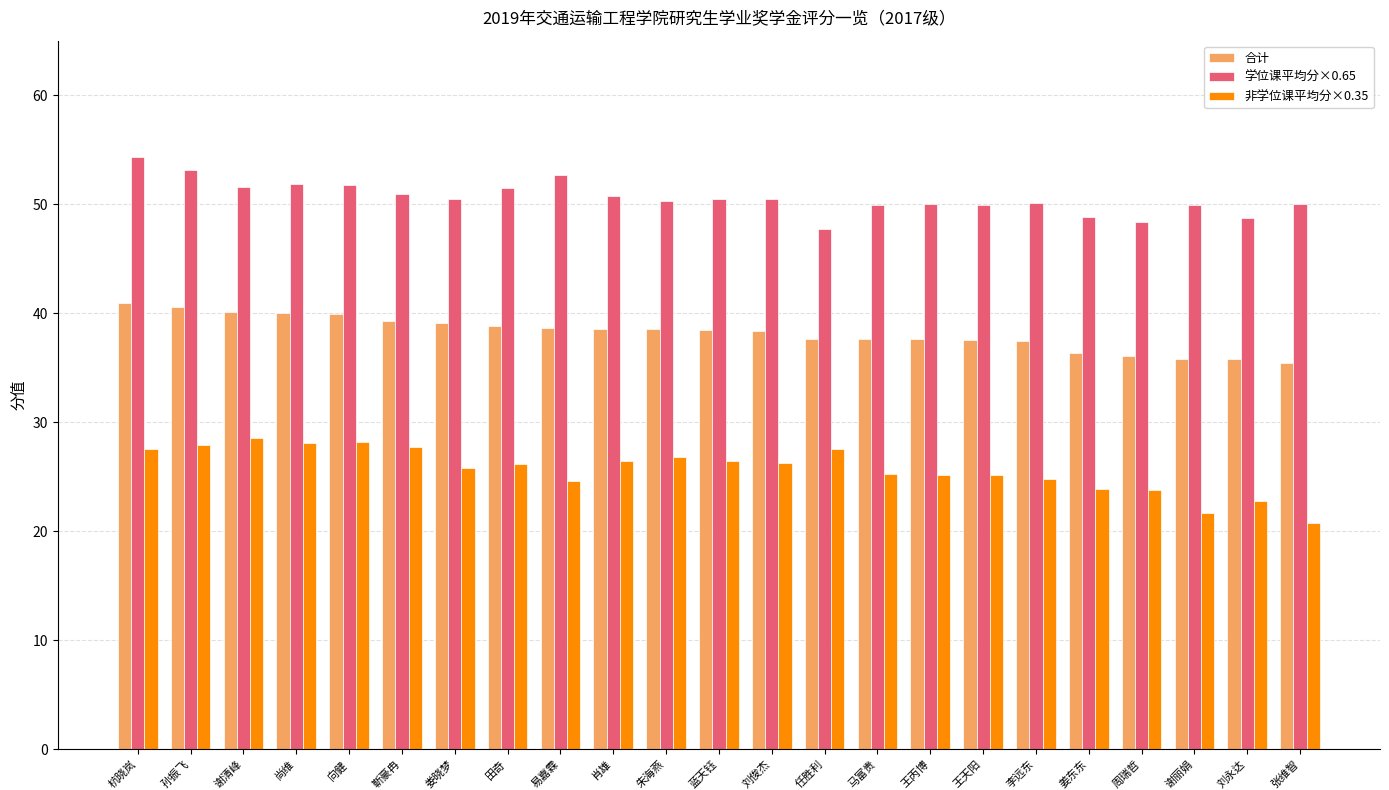

What is the maximum value for 非学位课平均分×0.35?

28.6